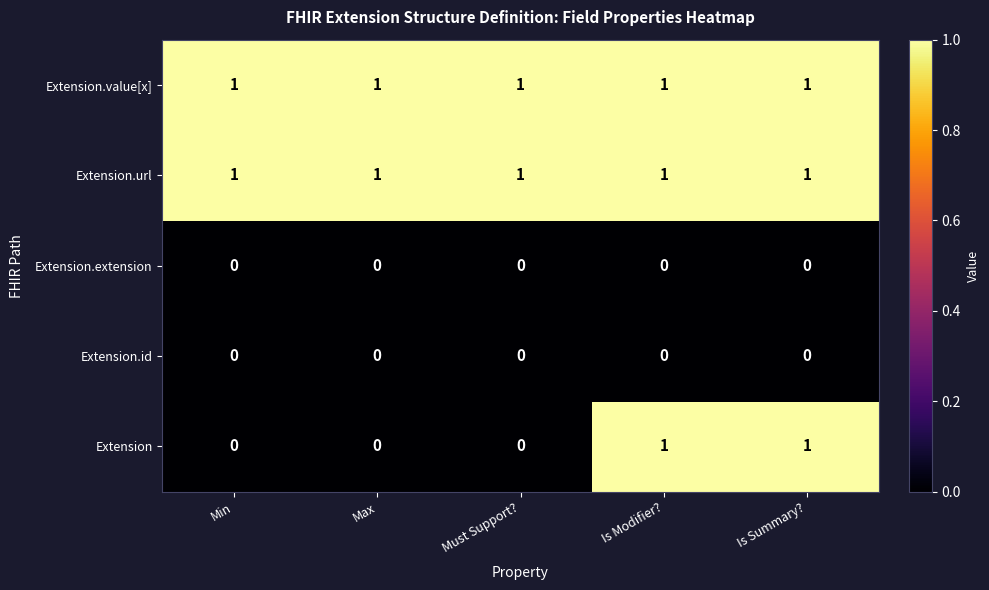

Which series has the largest range (max minus min)?

Extension